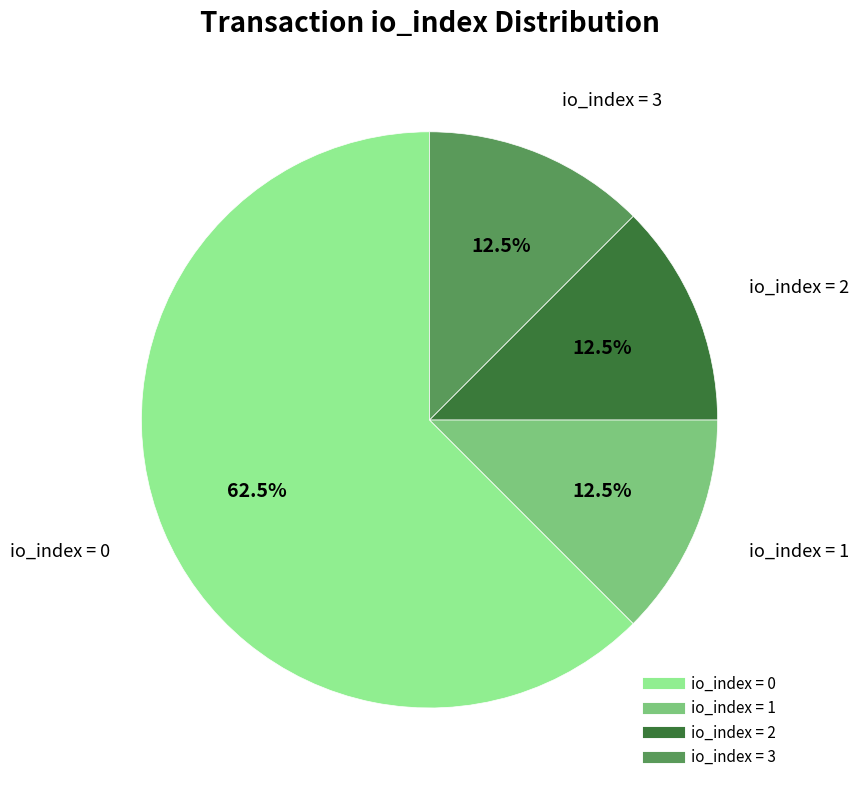

Does any single category account for the majority?

Yes